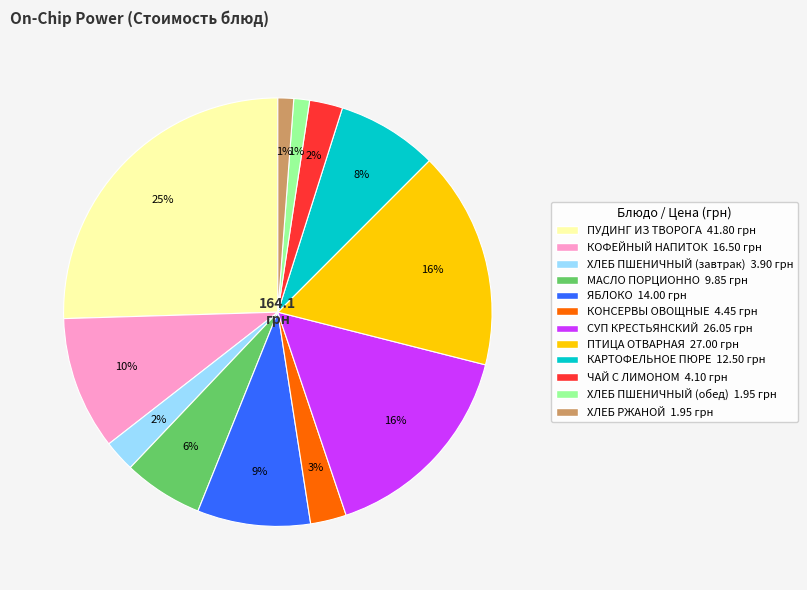

To the nearest percent, what is the average slice percentage?

8%